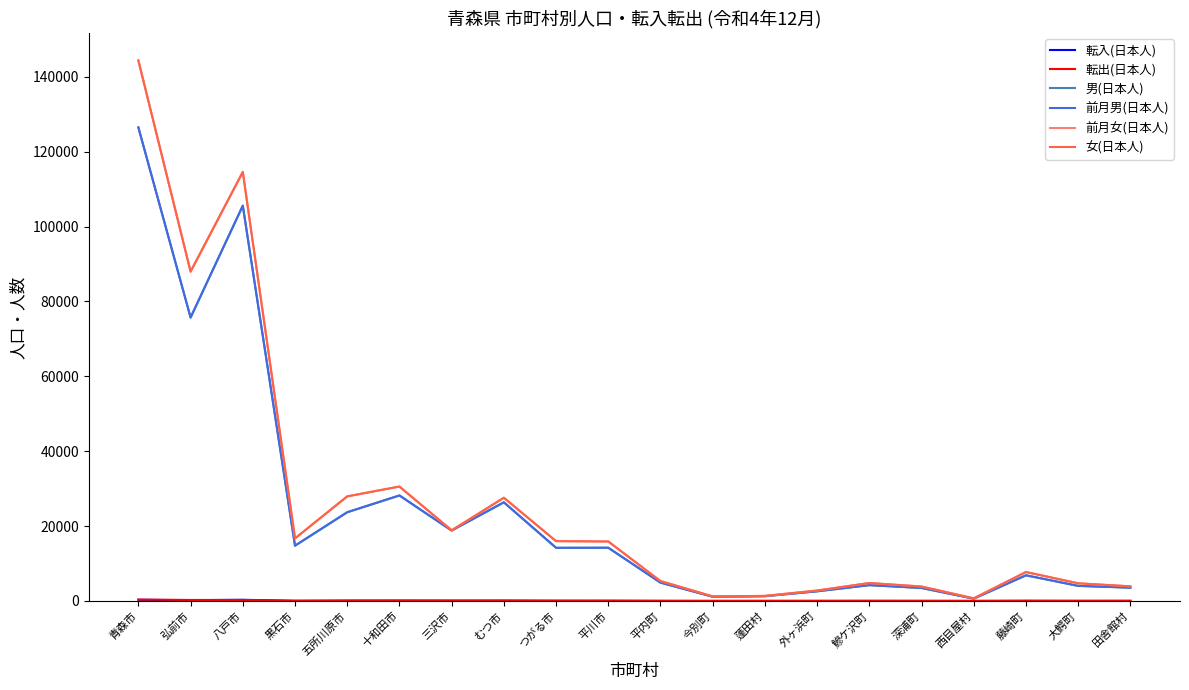

Where does the 女(日本人) series first go above 15871?

青森市